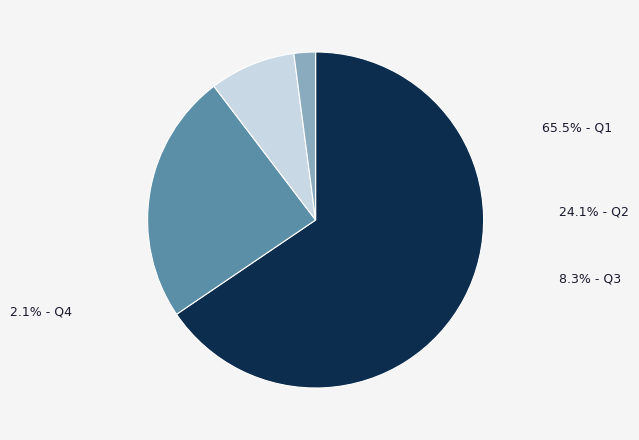

Is Q3 the majority of the pie?

No